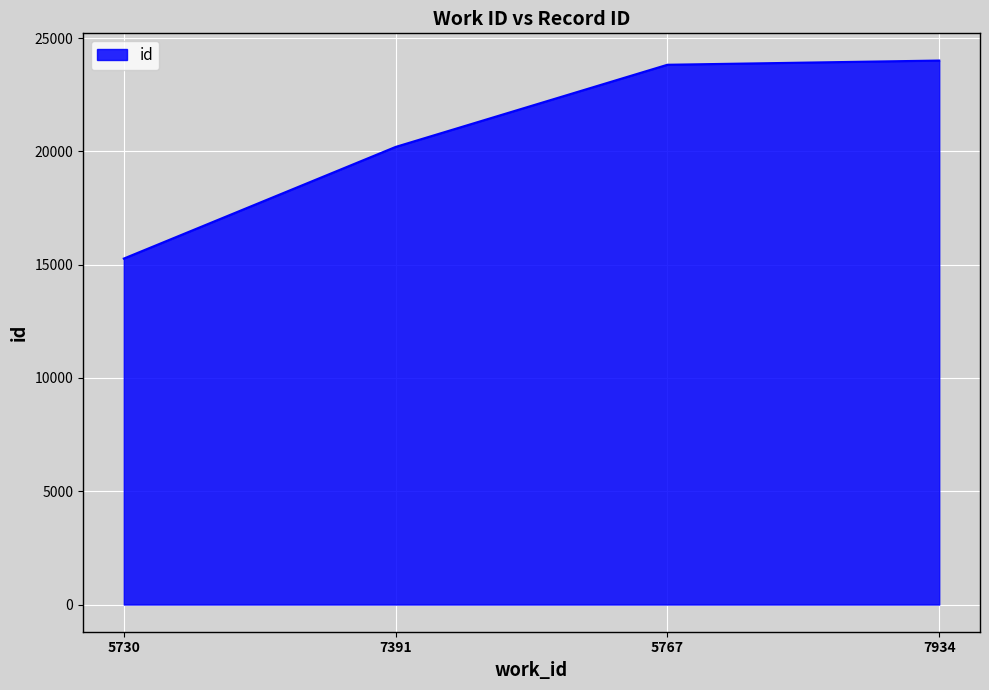

What is the change in value from 5730 to 5767?

+8555